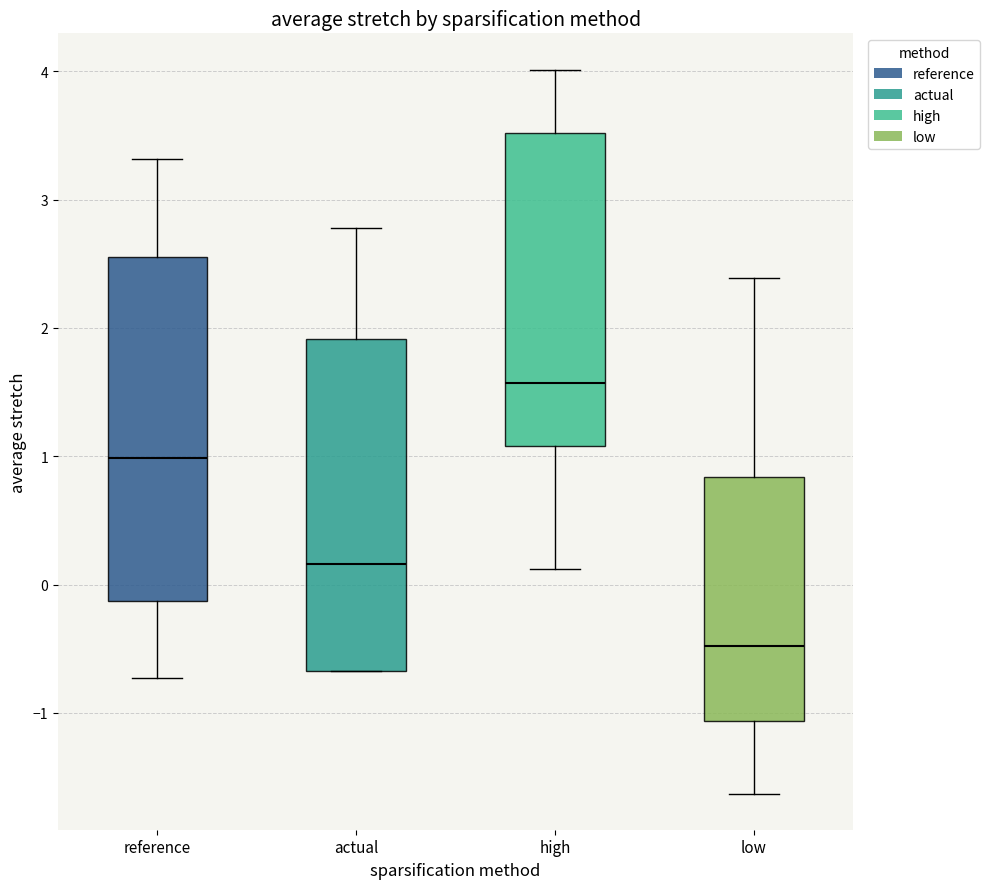

Where is the upper edge of the box for low on the y-axis? The values are not printed on the chart, so give them approximately, as read against the axis.

0.8